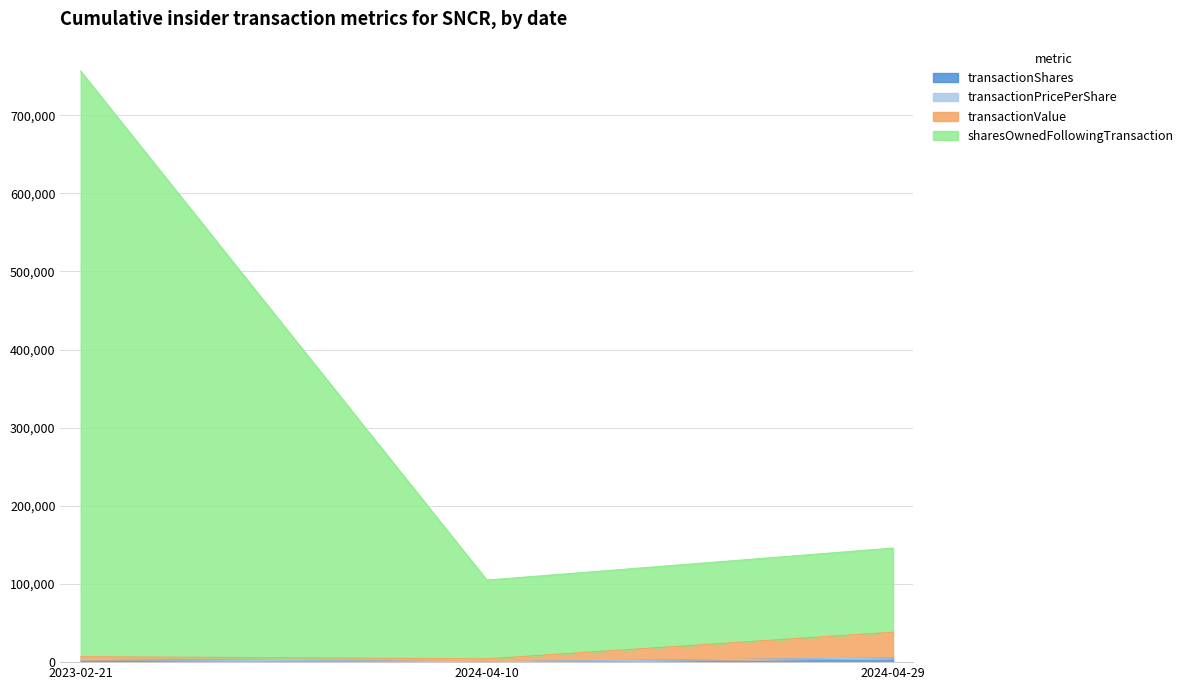

What is the label of the 1st point from the right?

2024-04-29